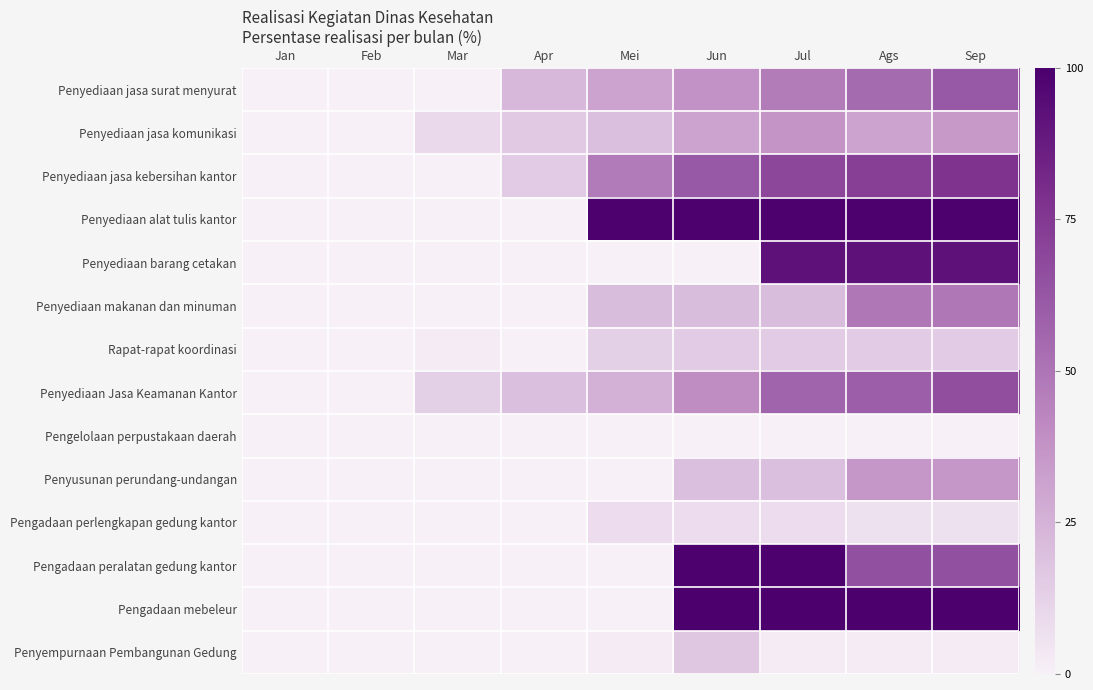

Between Jul and Ags, which series saw the biggest shift?

Pengadaan peralatan gedung kantor